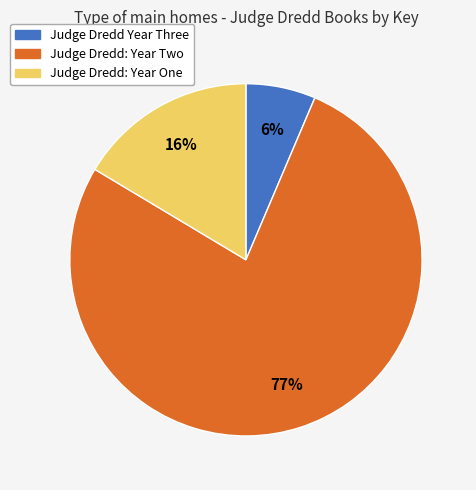

Rank the categories by value from lowest to highest.

Judge Dredd Year Three, Judge Dredd: Year One, Judge Dredd: Year Two